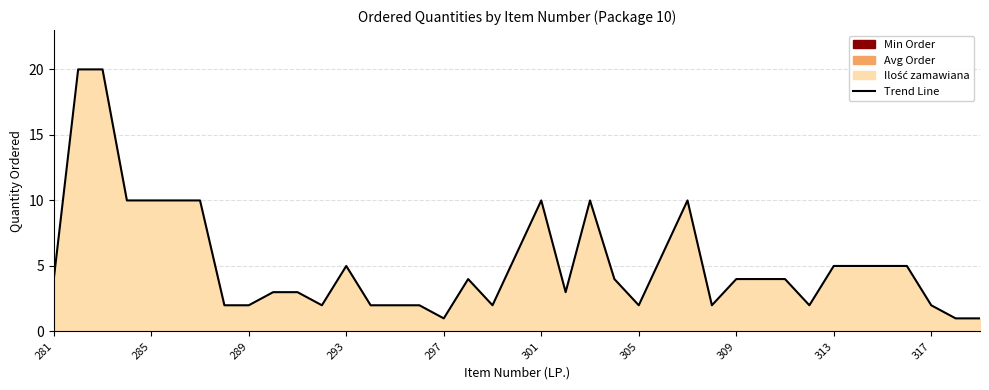

What is the greatest value displayed?

20